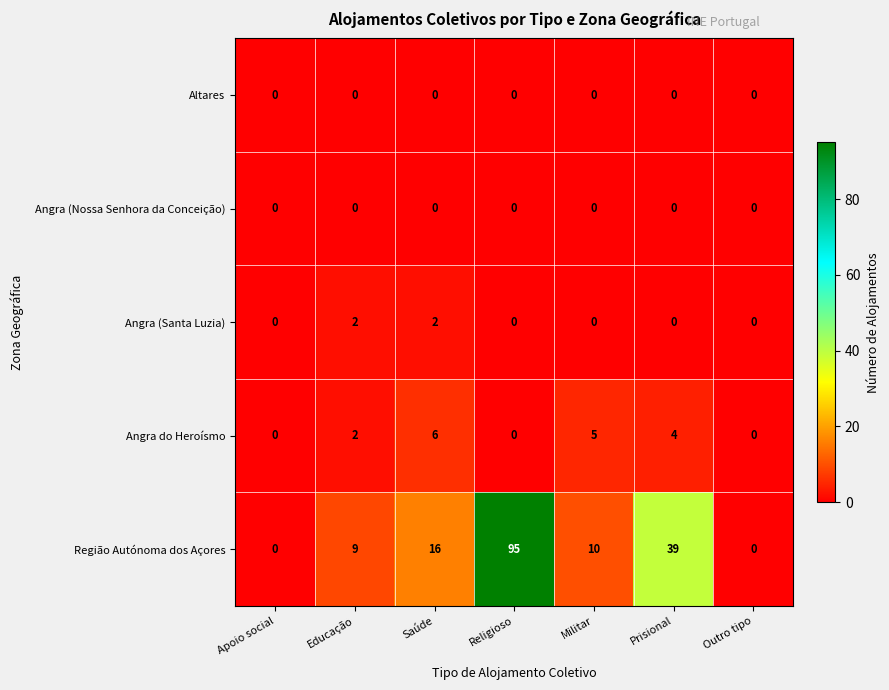

Which series has the largest total across all categories?

Região Autónoma dos Açores